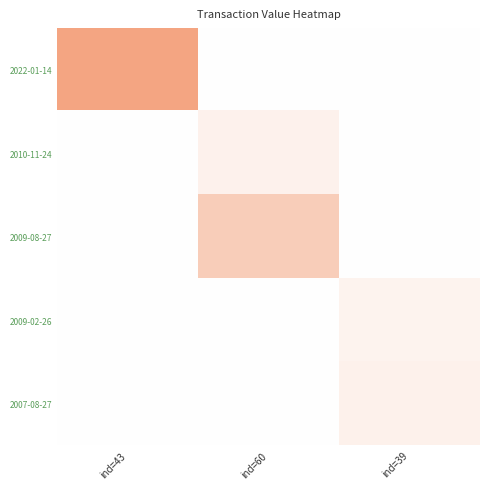

What is the difference between the highest and lowest values at ind=39?

121326